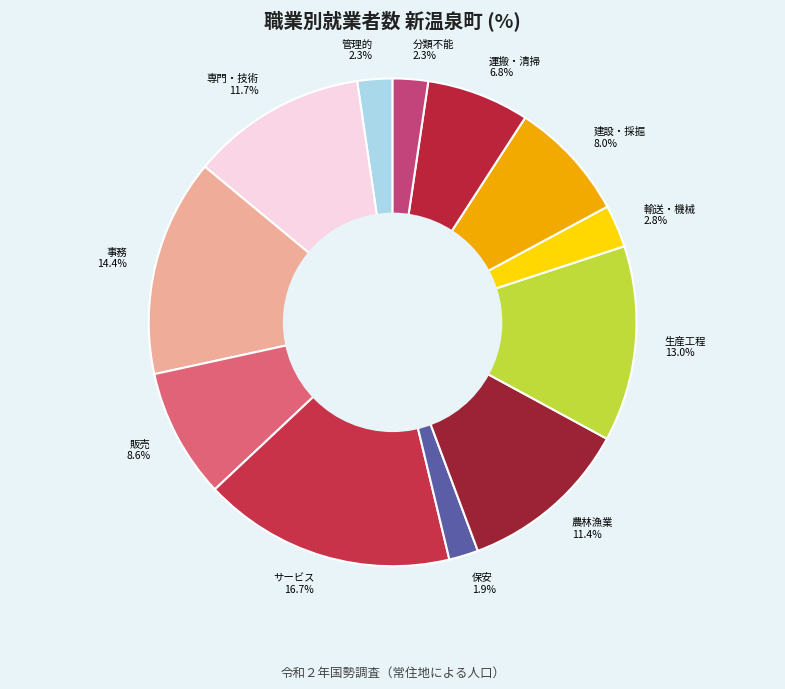

How many slices are in this pie chart?

12